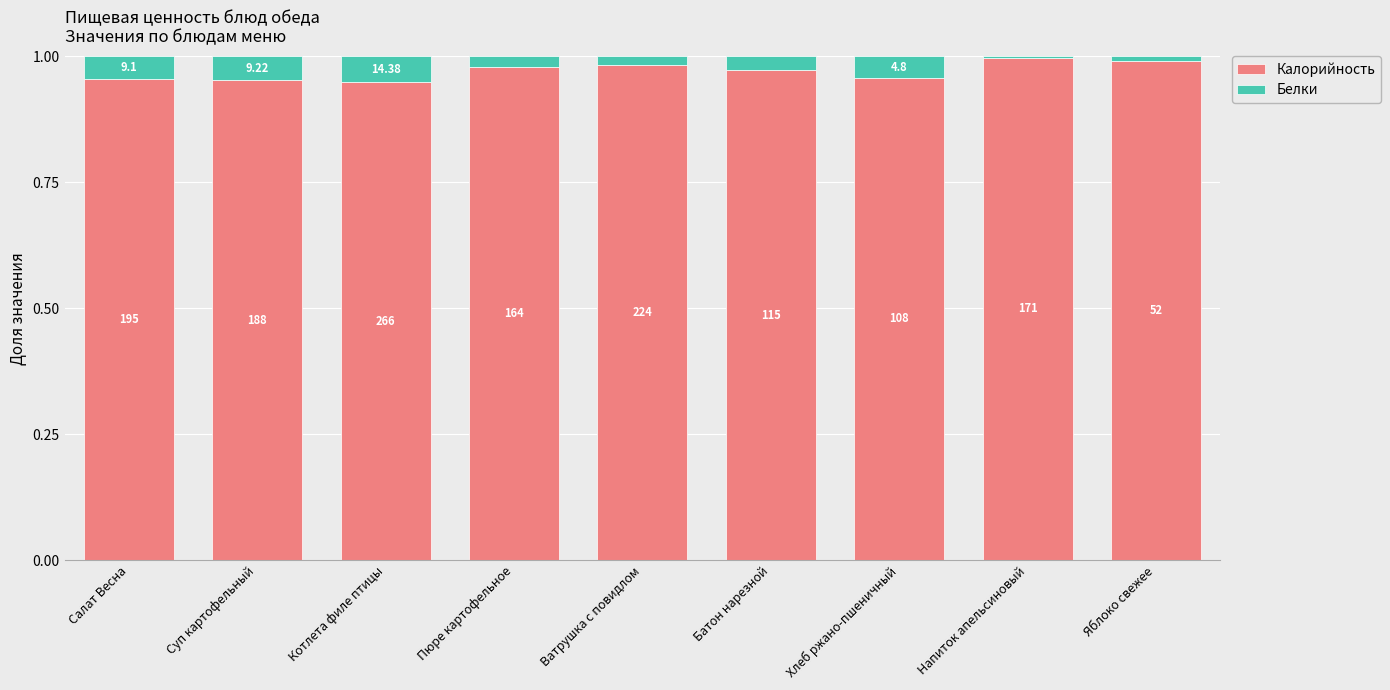

Which series has the largest total across all categories?

Калорийность